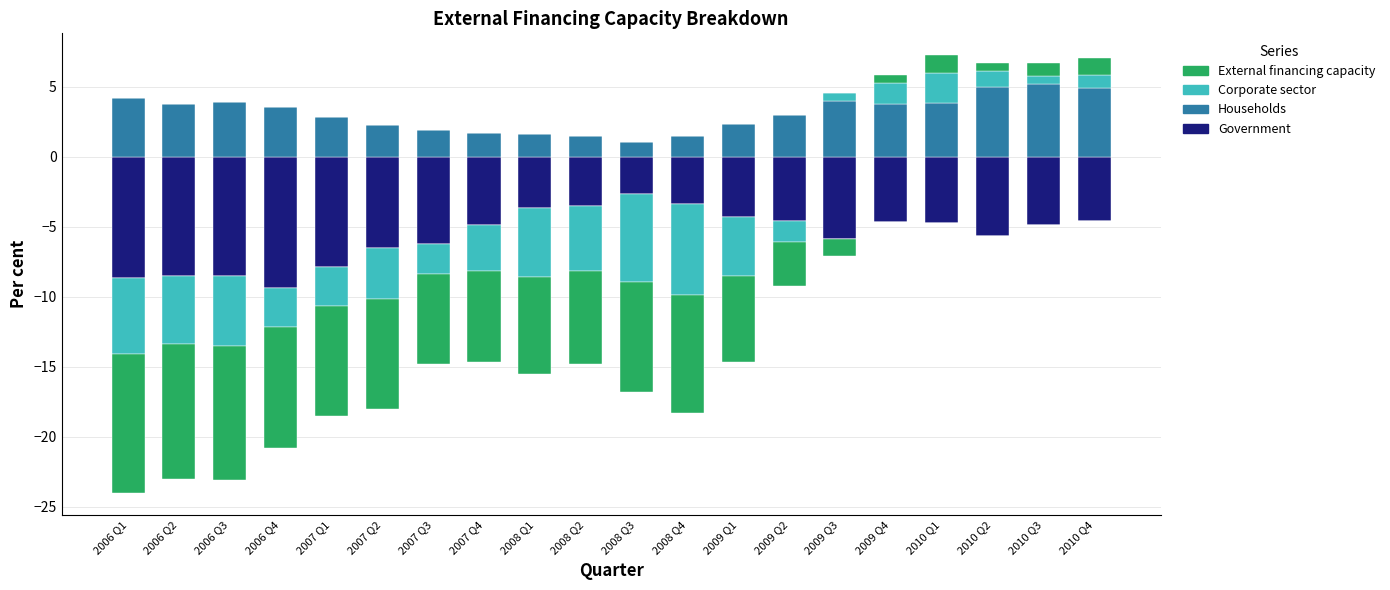

What position from the right is 2008 Q2?

11